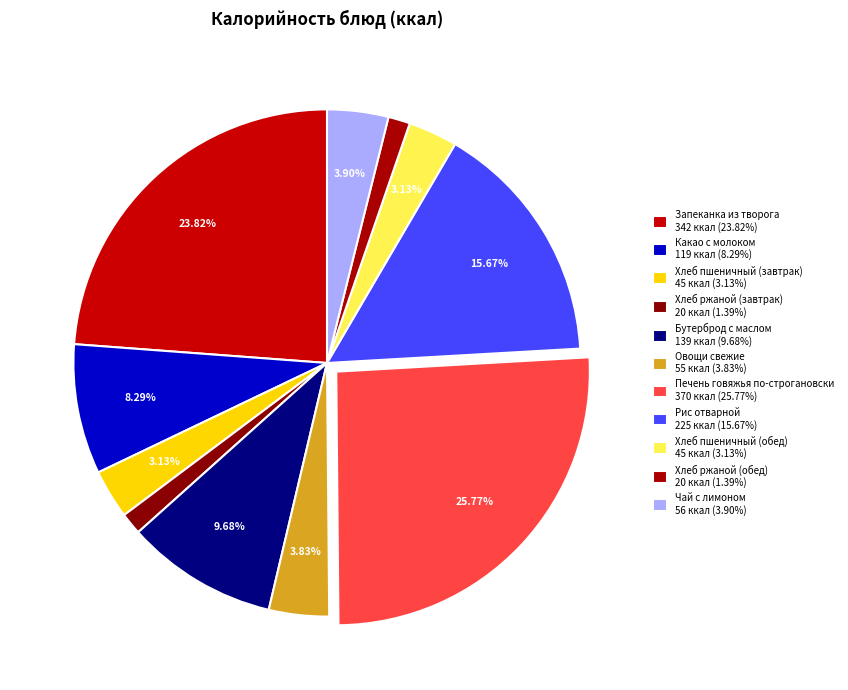

To the nearest percent, what is the difference between the largest and smallest slice percentages?

24%